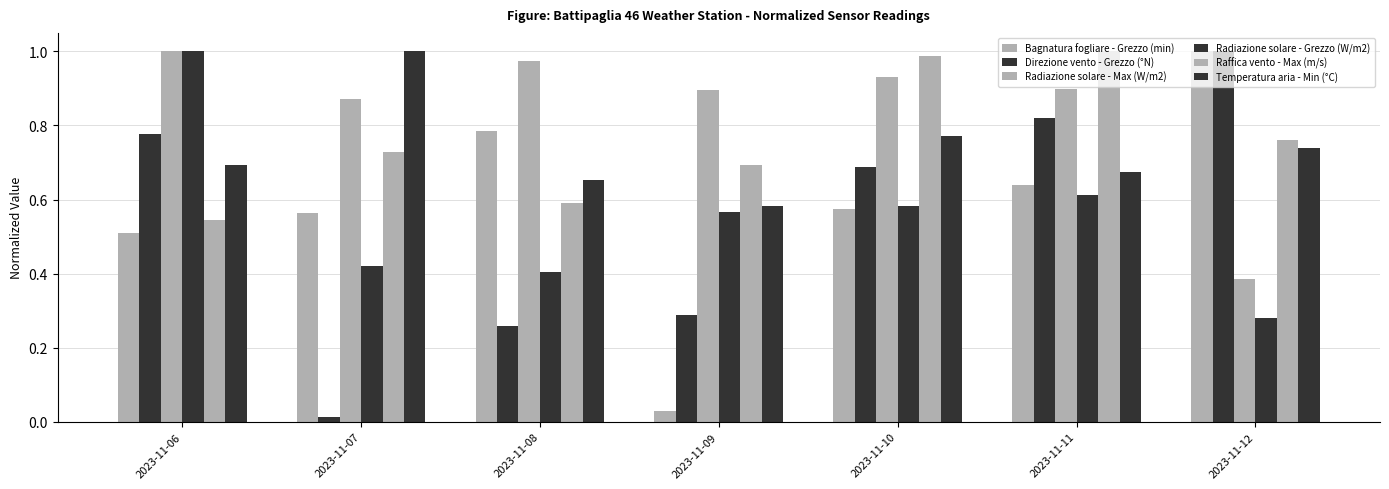

Reading left to right, transcribe all the data shown in this chart.

Bagnatura fogliare - Grezzo (min): 0.5	0.6	0.8	0.0	0.6	0.6	1.0
Direzione vento - Grezzo (°N): 0.8	0.0	0.3	0.3	0.7	0.8	1.0
Radiazione solare - Max (W/m2): 1.0	0.9	1.0	0.9	0.9	0.9	0.4
Radiazione solare - Grezzo (W/m2): 1.0	0.4	0.4	0.6	0.6	0.6	0.3
Raffica vento - Max (m/s): 0.5	0.7	0.6	0.7	1.0	1.0	0.8
Temperatura aria - Min (°C): 0.7	1.0	0.7	0.6	0.8	0.7	0.7